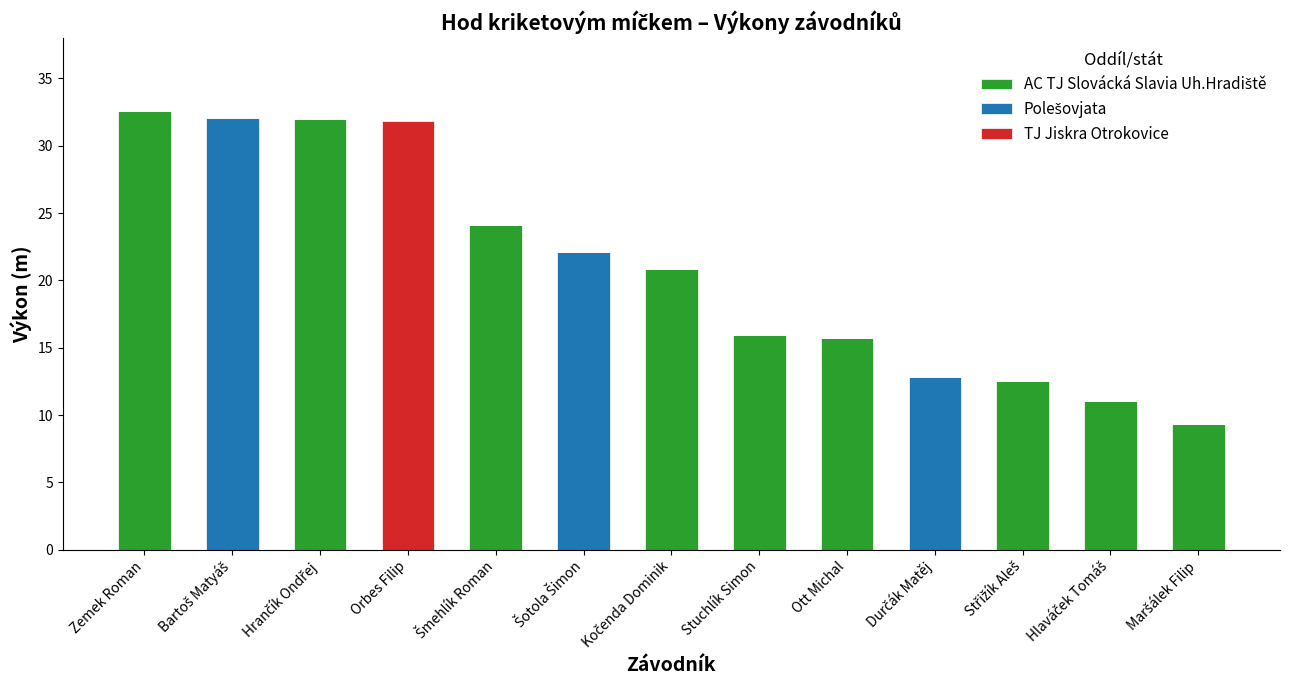

What is the total value across all series at Hlaváček Tomáš?

11.0